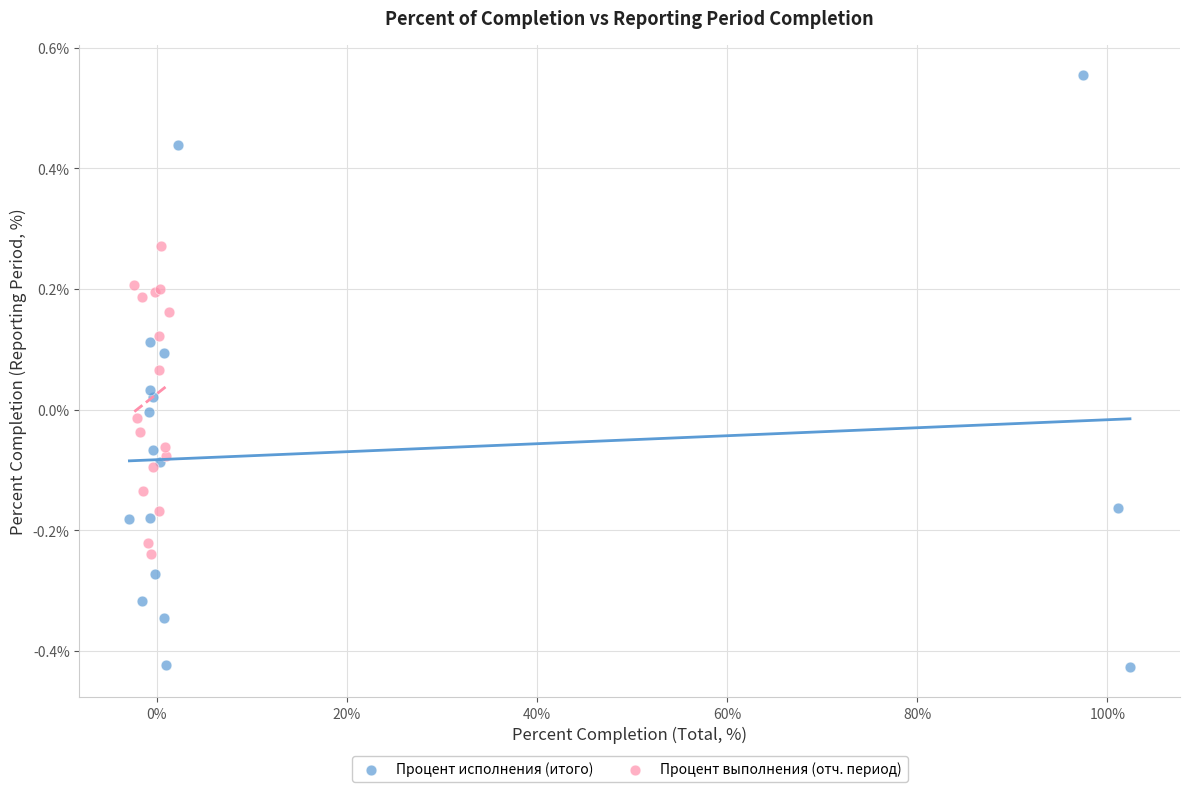

Which series contains the highest Y value?

Процент исполнения (итого)